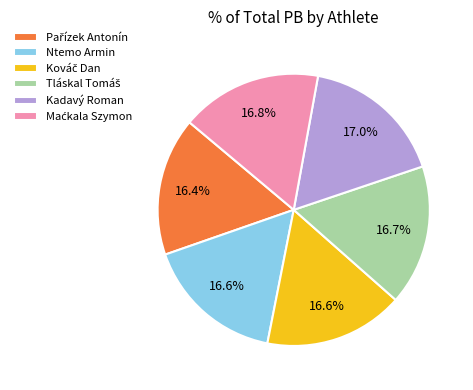

Is there any slice that represents more than half of the pie?

No